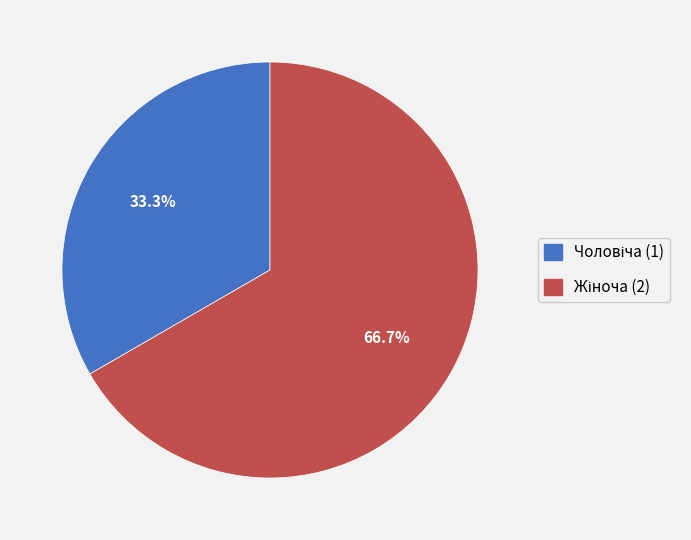

How many segments does this pie chart have?

2